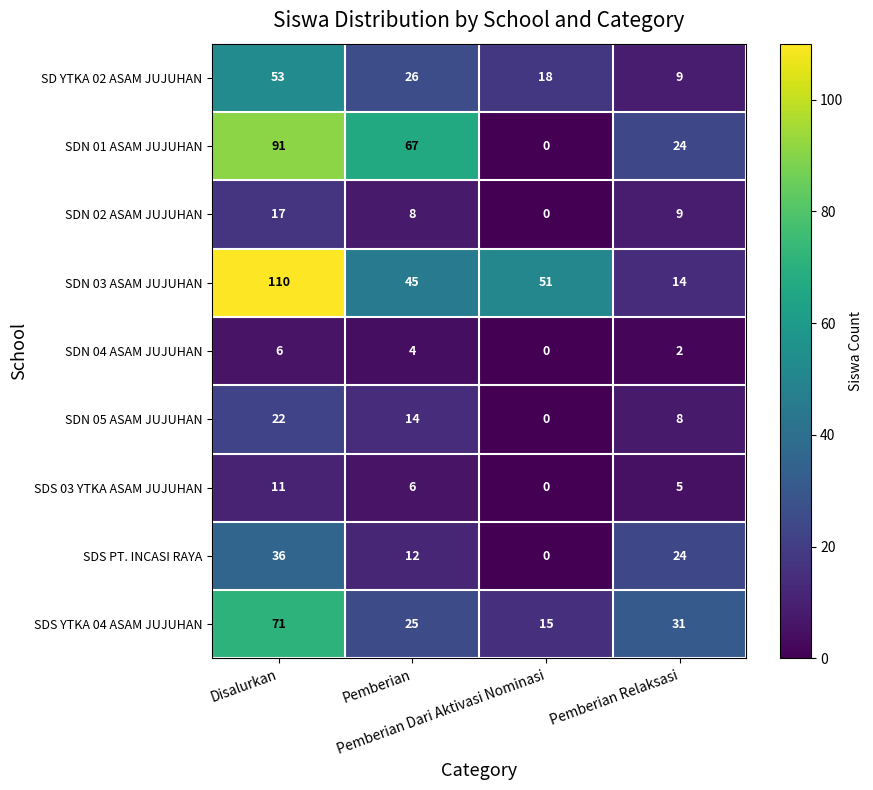

At how many categories does at least one series exceed 77?

1